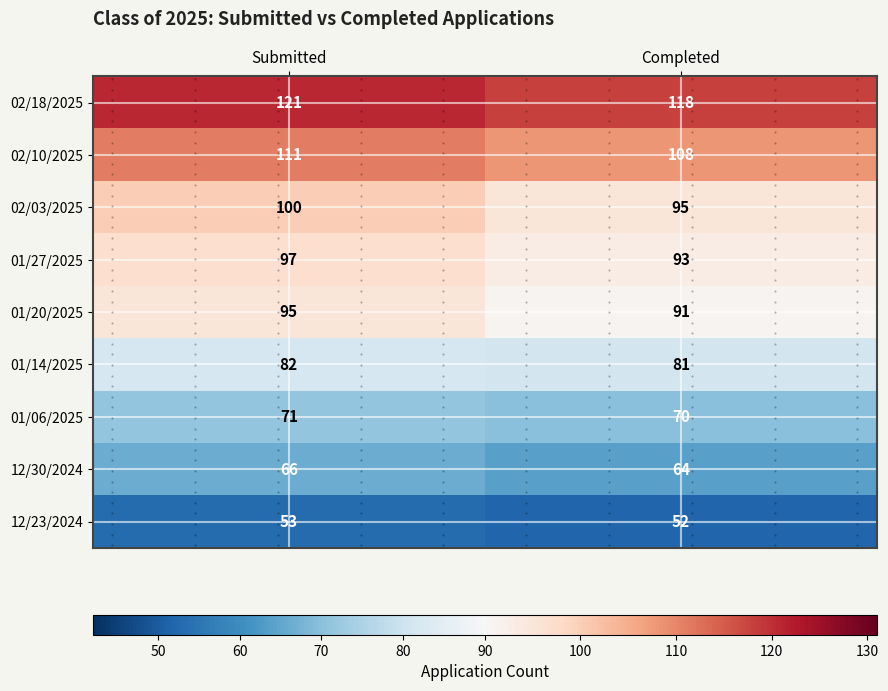

What is the sum of the 02/03/2025 values at Submitted and Completed?

195